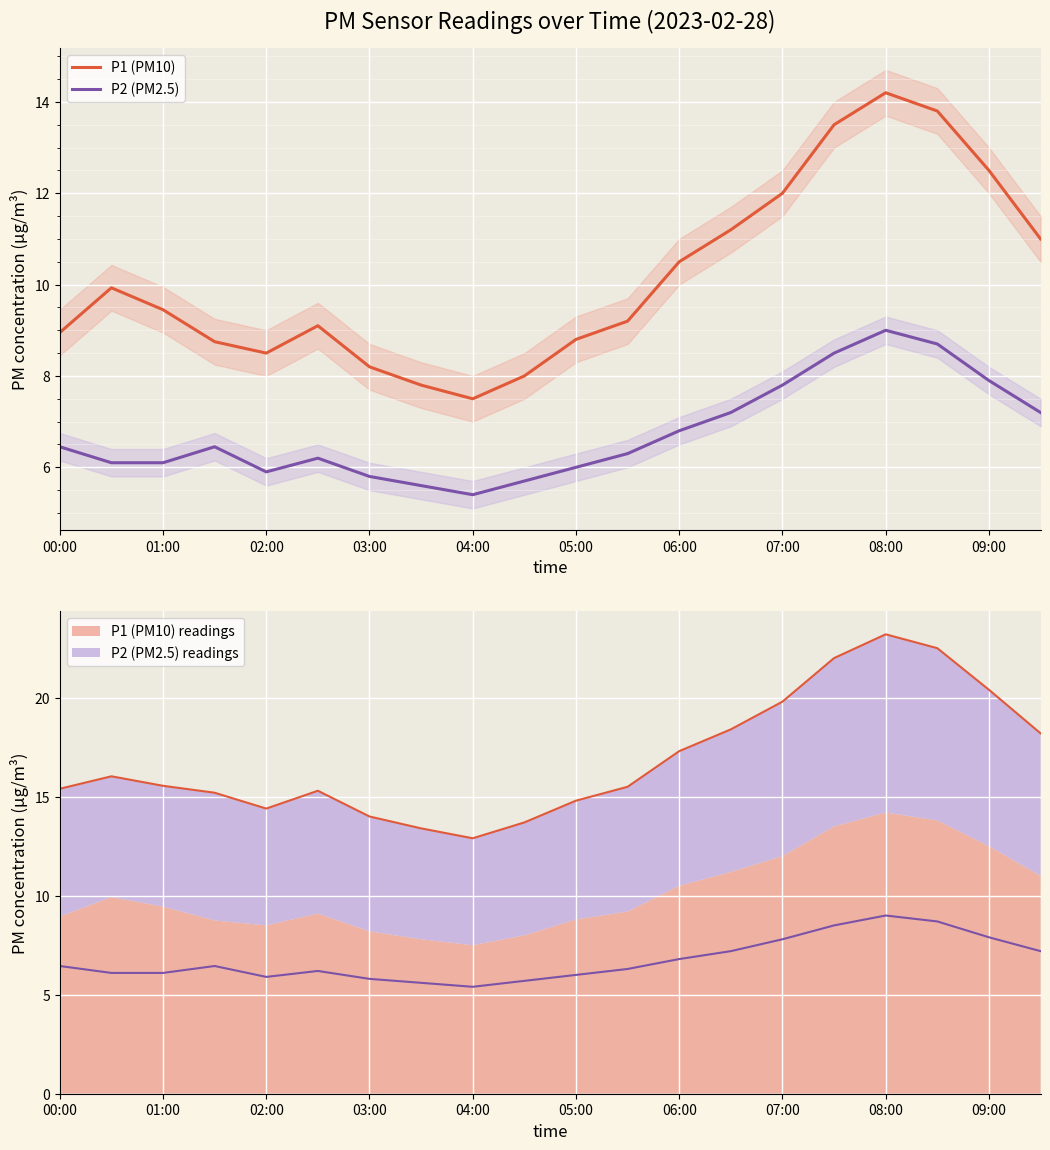

How many lines are shown in the chart?

2